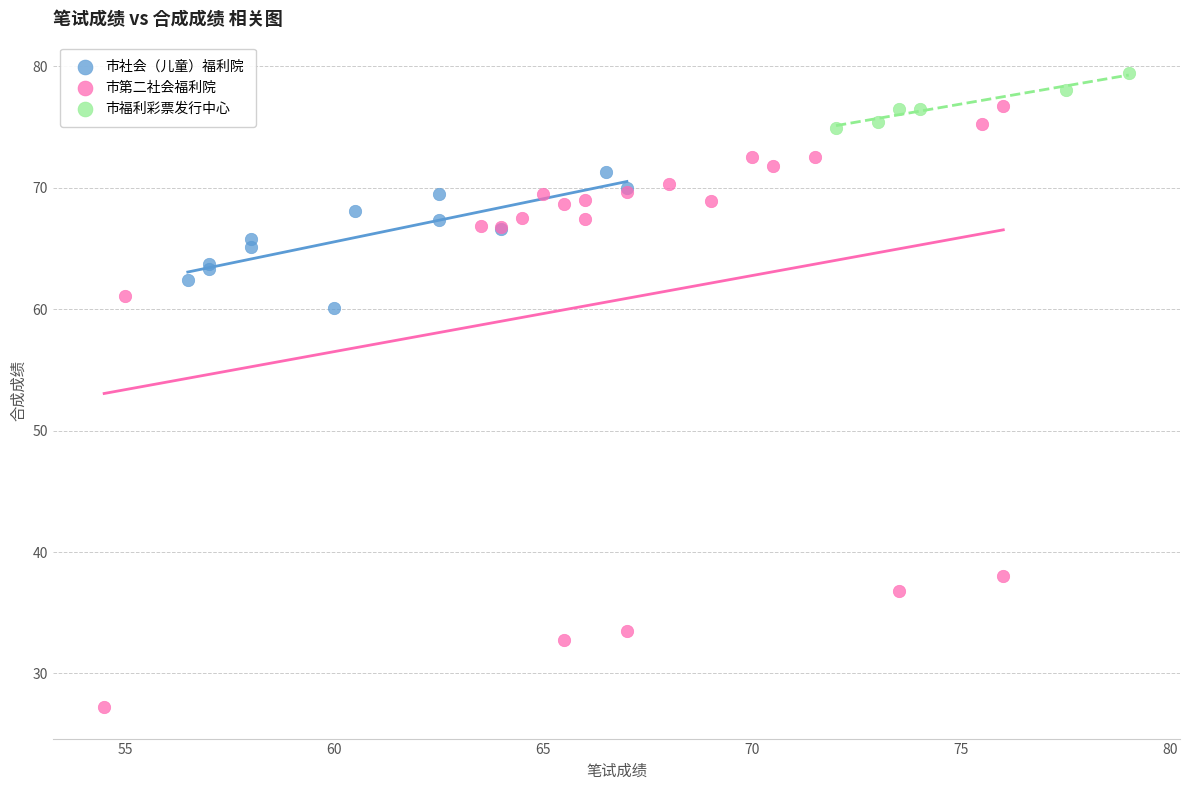

Which series has the widest spread of Y values?

市第二社会福利院